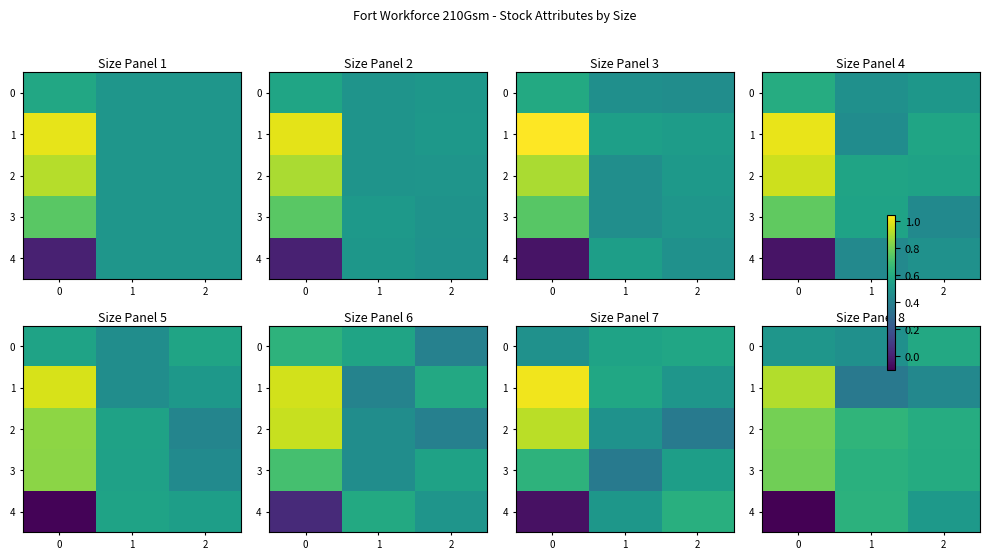

At 1, list the series in order from smallest to largest.

1, 0, 3, 4, 2